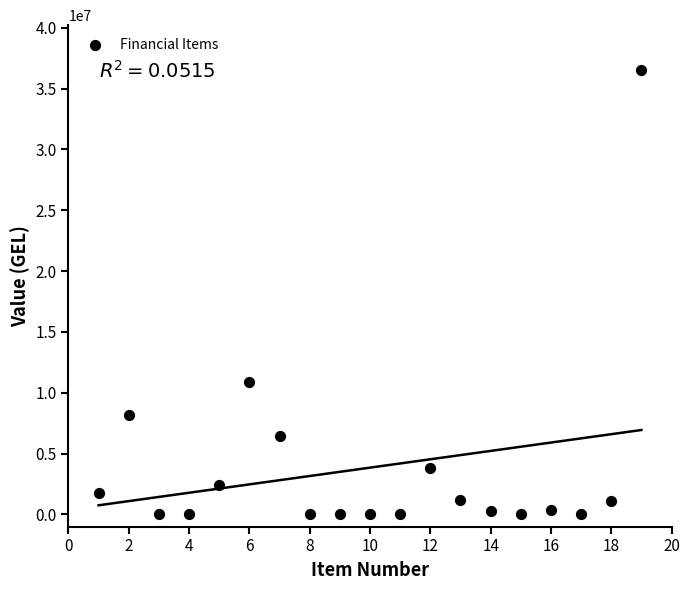

What Y value in the scatter plot is closest to 18280838?

10901170.0